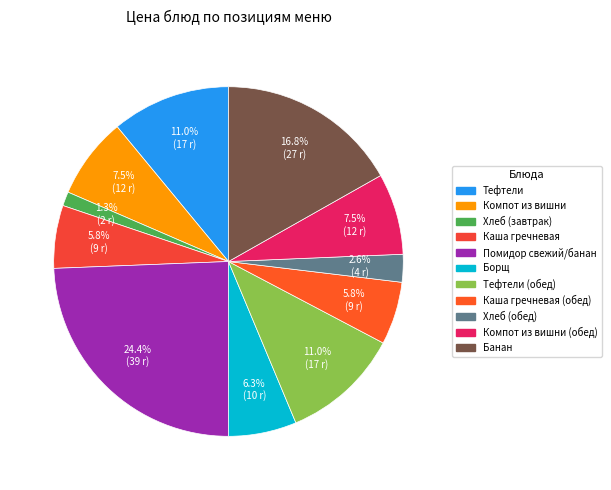

Does any single category account for the majority?

No